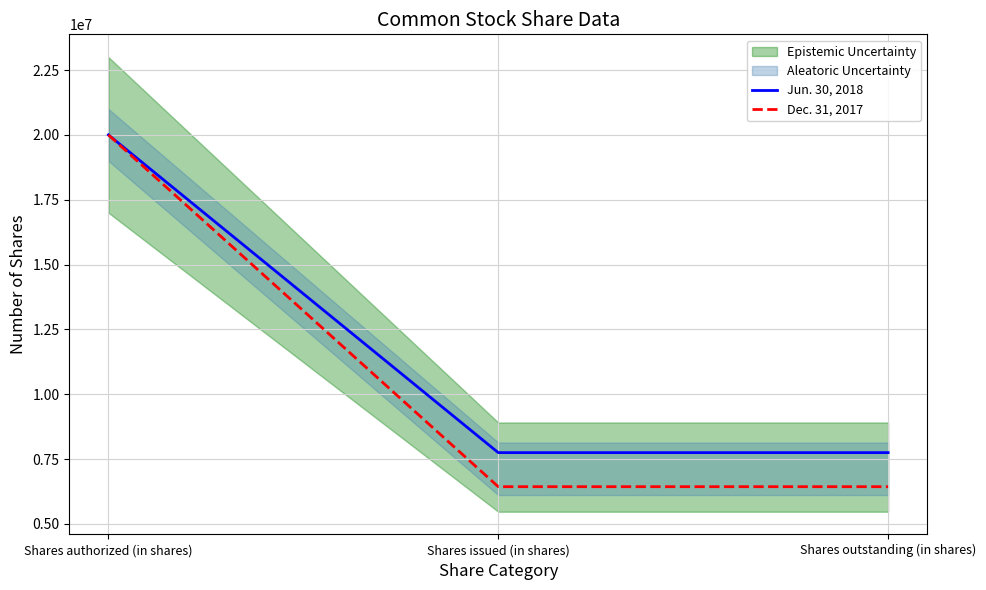

At which label is Jun. 30, 2018 closest to 13874320?

Shares issued (in shares)